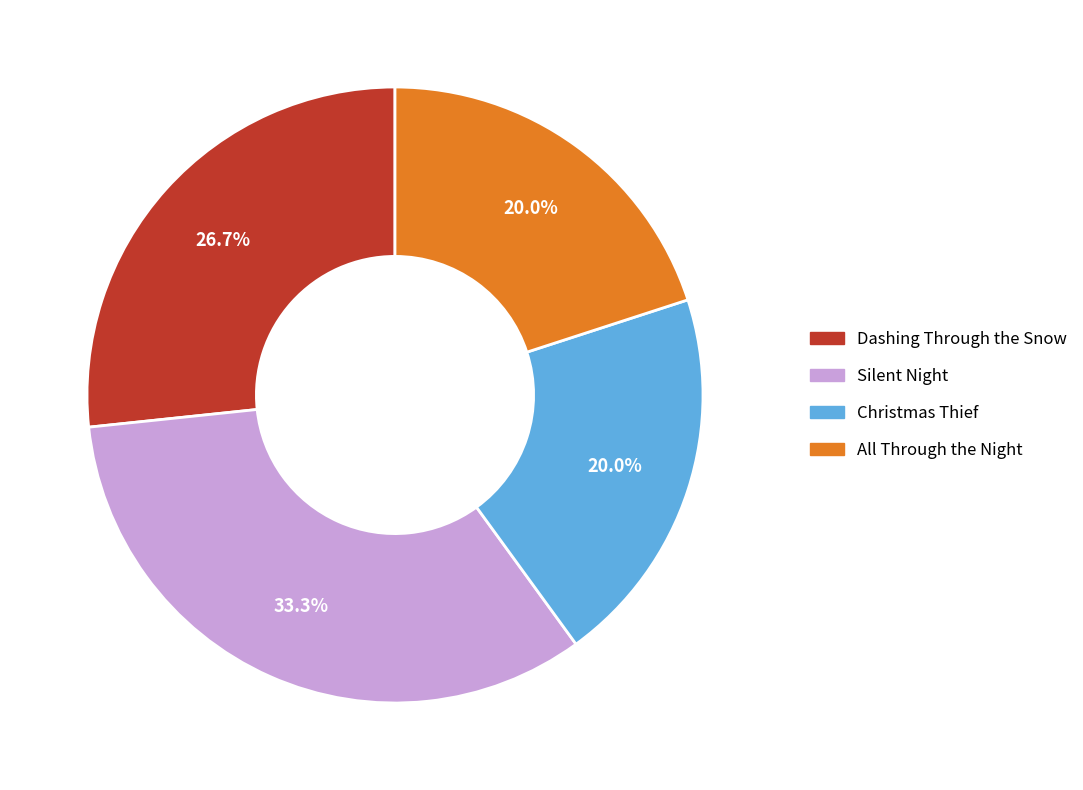

The All Through the Night slice represents 7% of the pie. True or false?

False